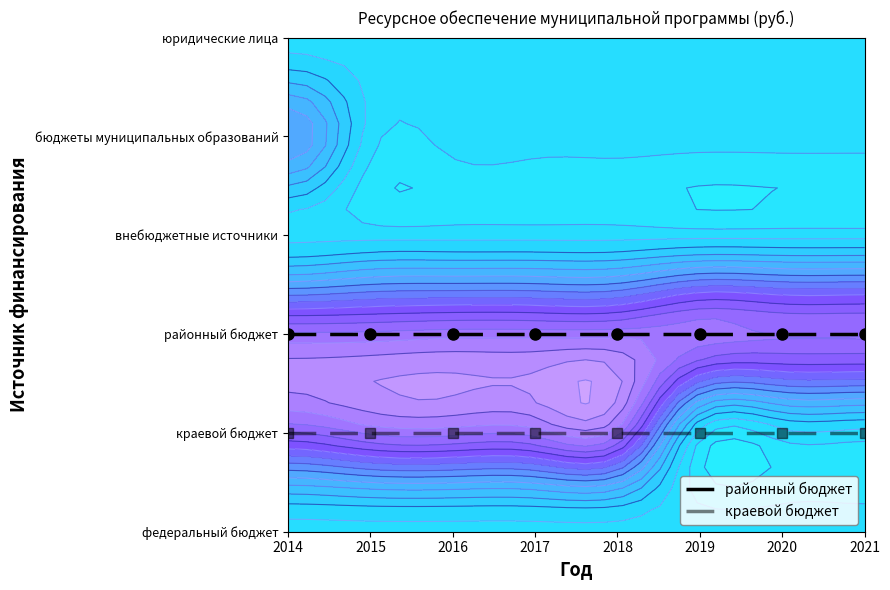

Between 2014 and 2019, which series saw the biggest shift?

районный бюджет